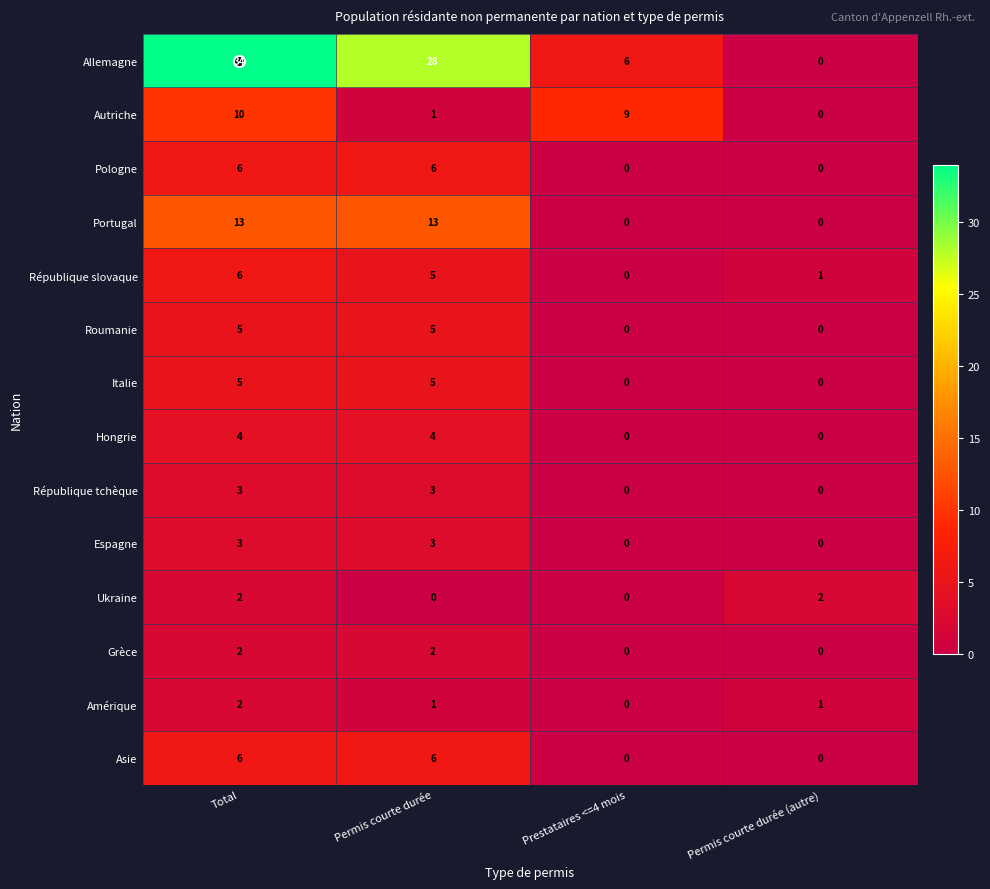

At which label does Autriche first exceed 9?

Total